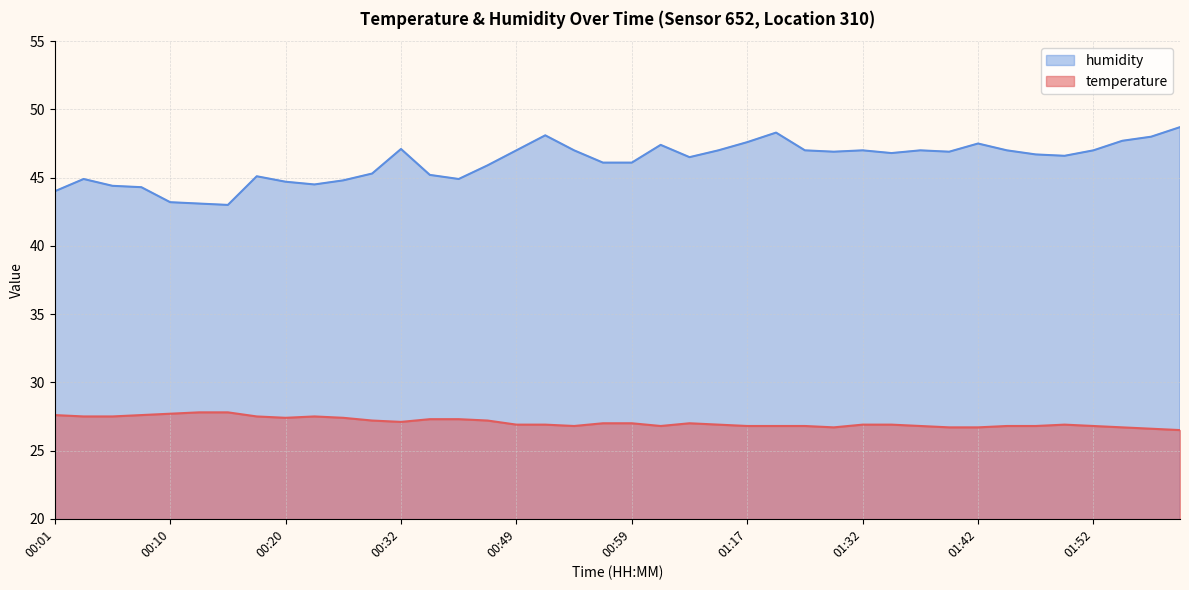

In humidity, how many points are lower than both neighbors (excluding endpoints)?

8